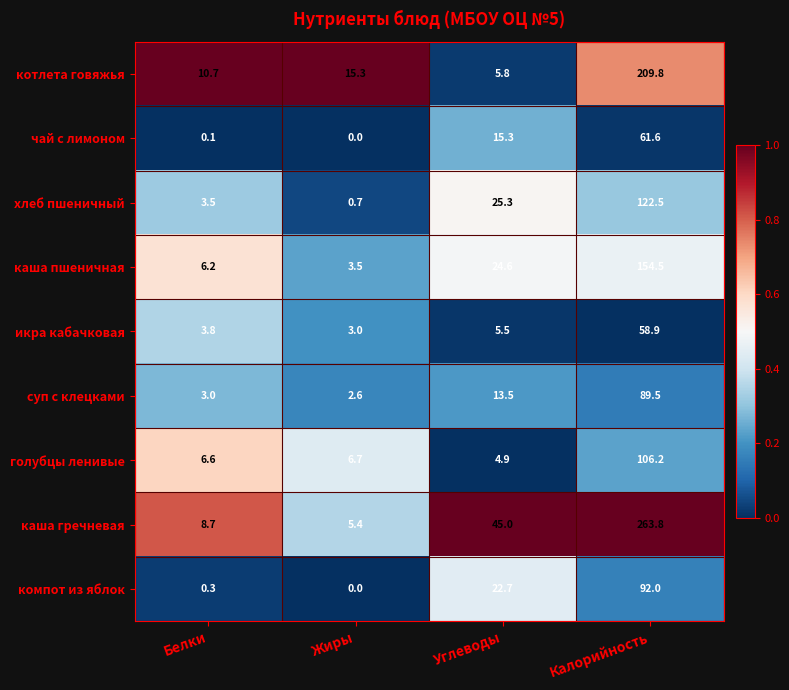

Rank the series at Углеводы from highest to lowest value.

каша гречневая, хлеб пшеничный, каша пшеничная, компот из яблок, чай с лимоном, суп с клецками, котлета говяжья, икра кабачковая, голубцы ленивые